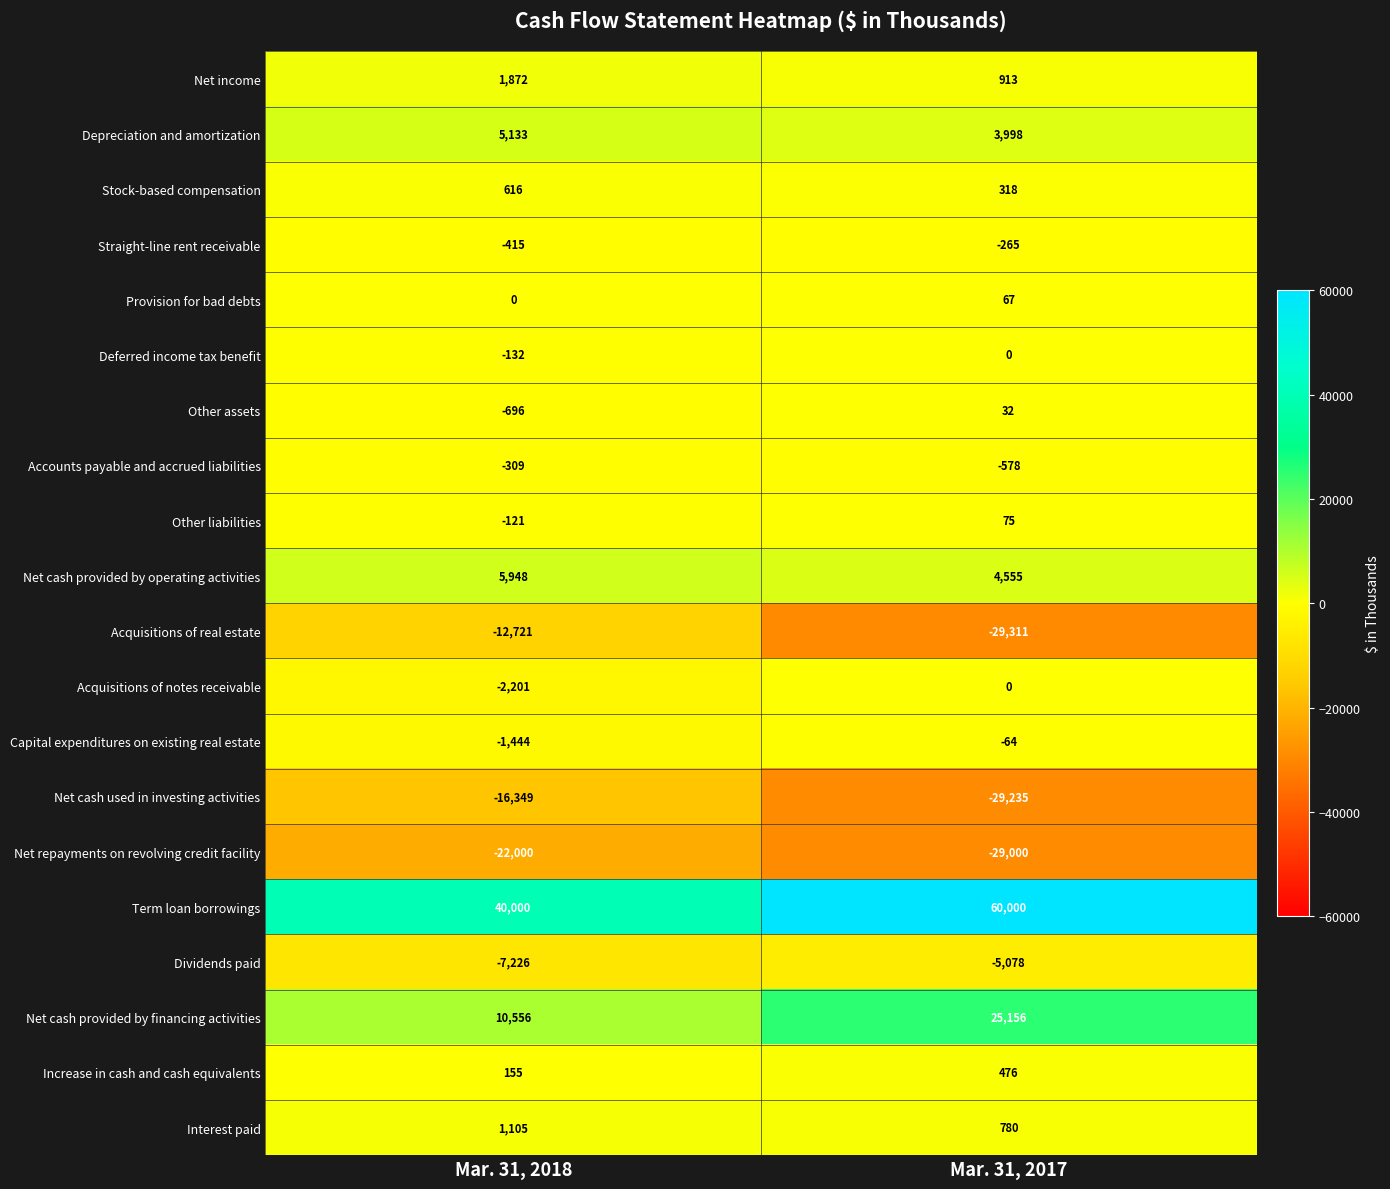

What is the total value across all series at Mar. 31, 2018?

1771